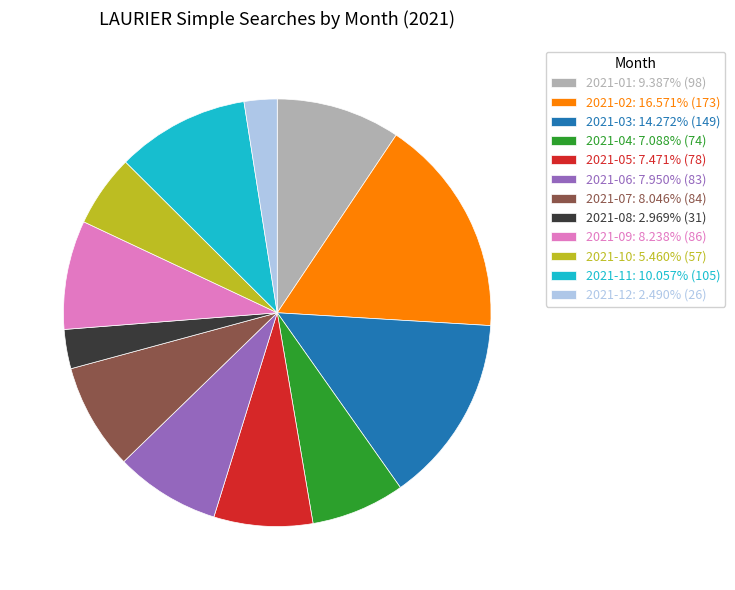

The 2021-01 slice represents 18% of the pie. True or false?

False